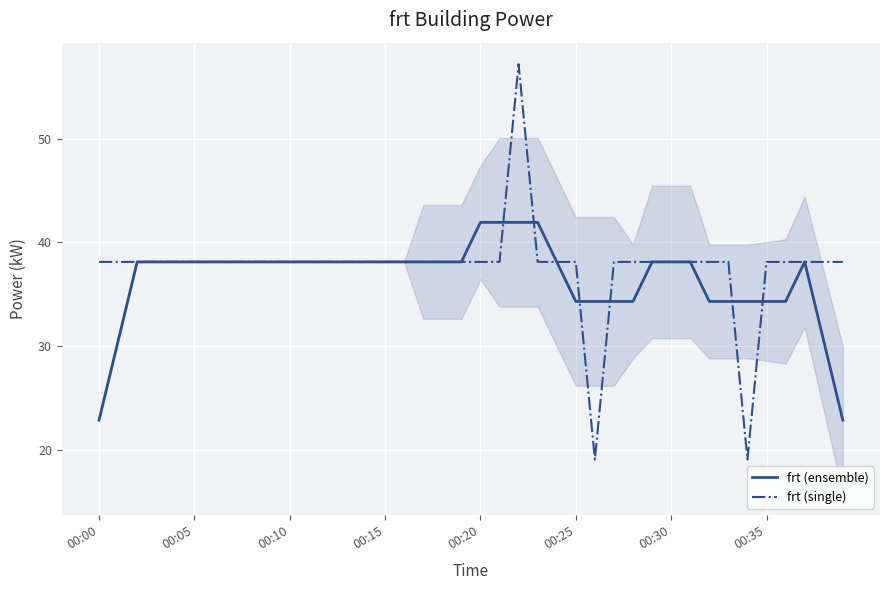

True or false: frt (single) and frt (ensemble) intersect in this chart.

True